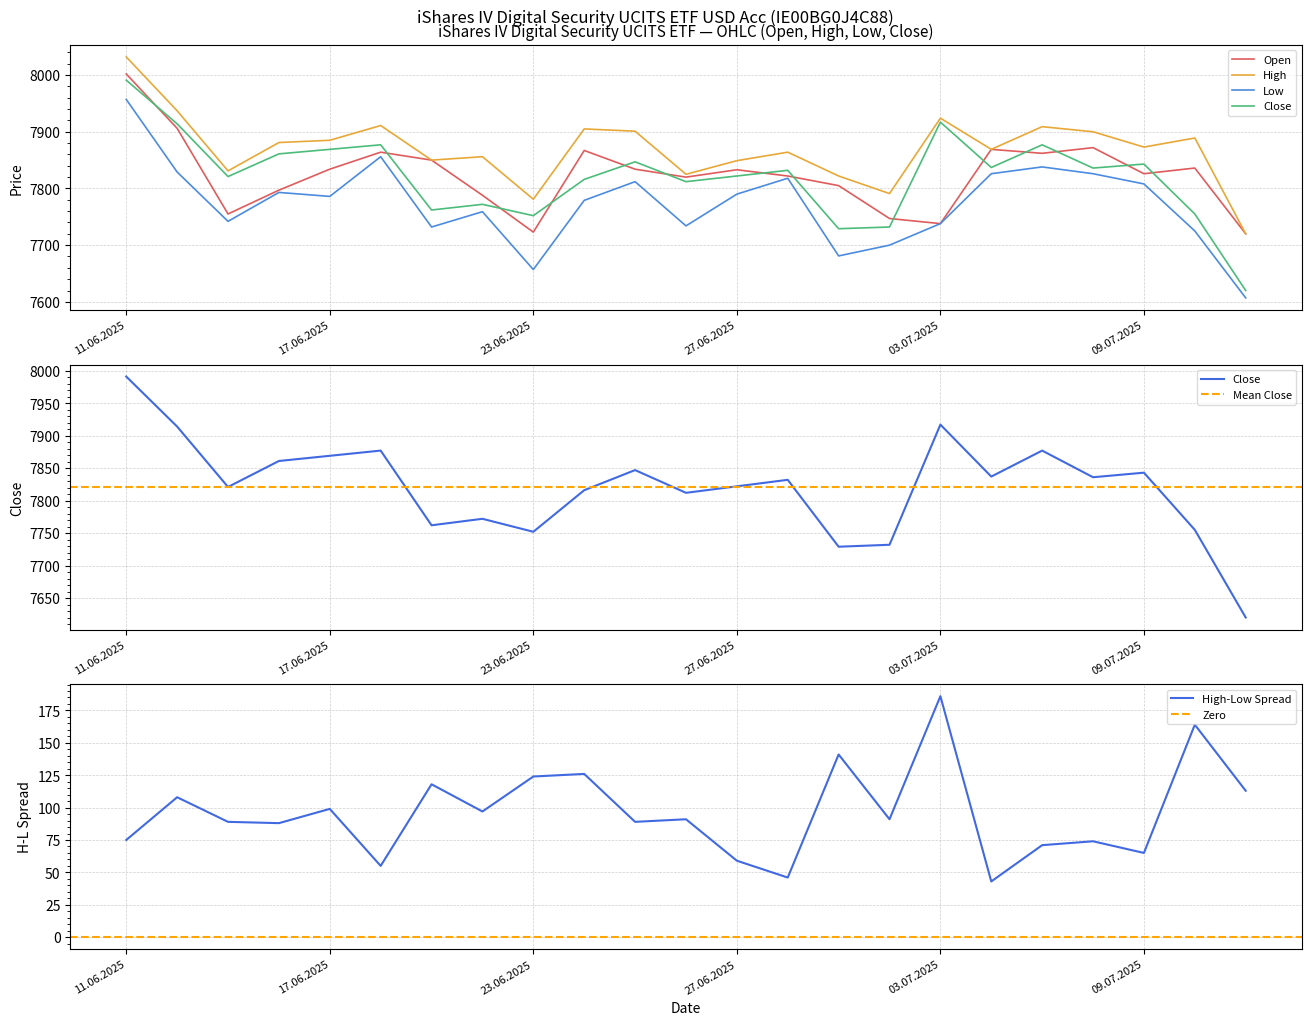

What is the total value across all series at 09.07.2025?

31350